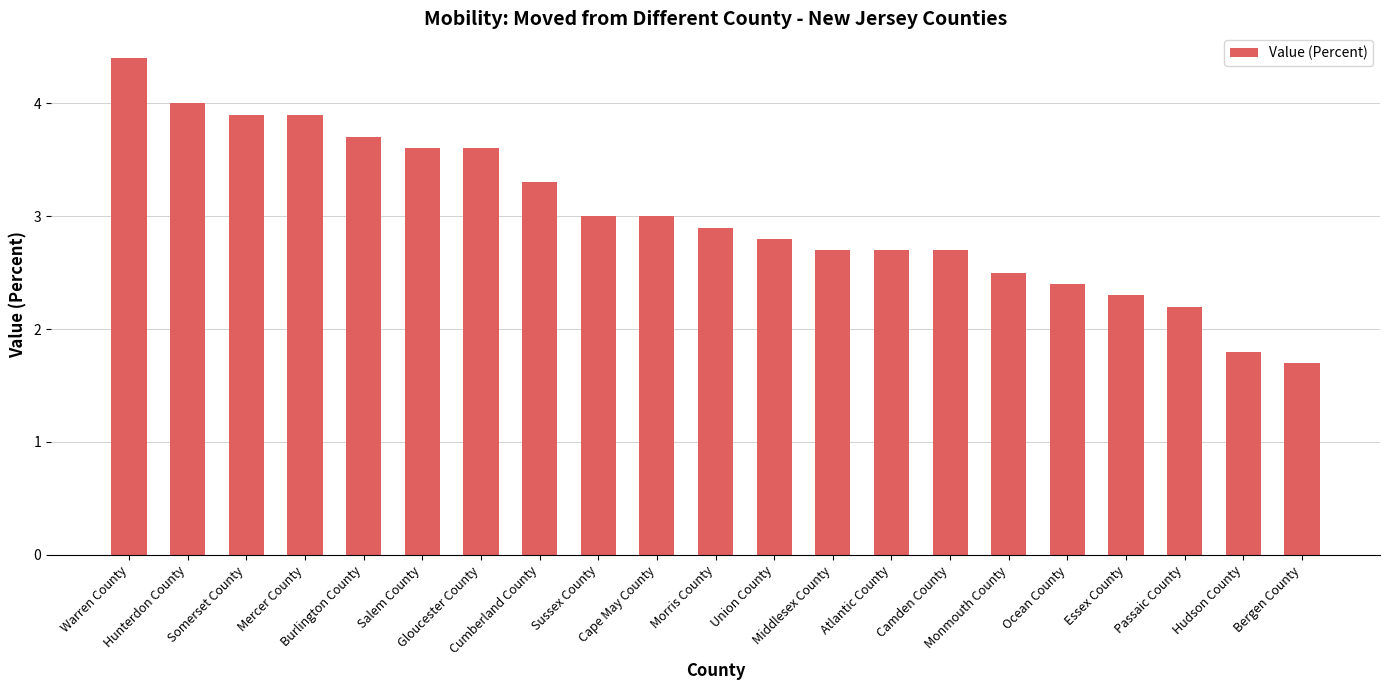

Approximately how many times larger is the value at Cape May County compared to Mercer County?

0.8